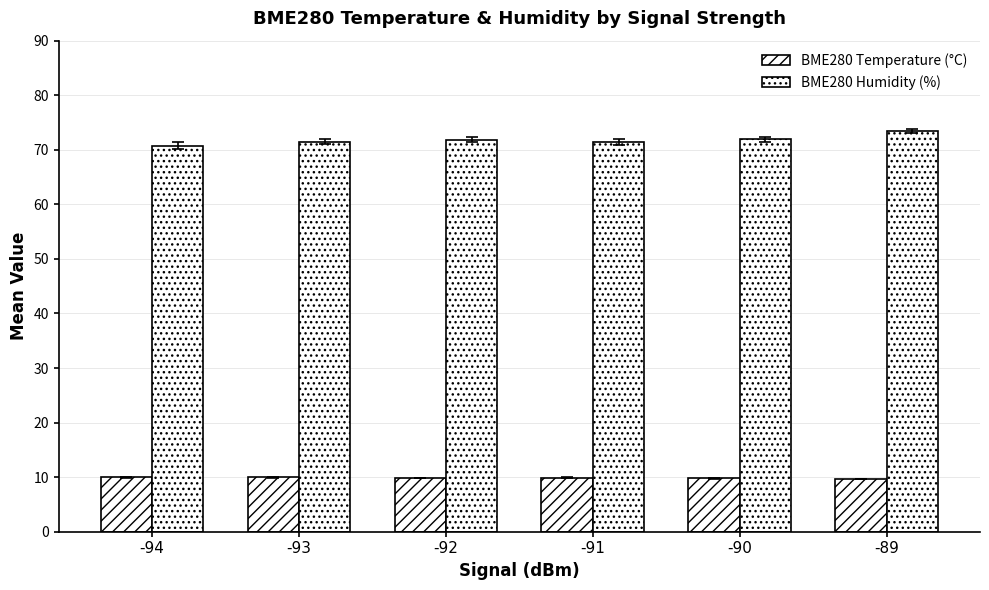

How many data points does each series have?

6